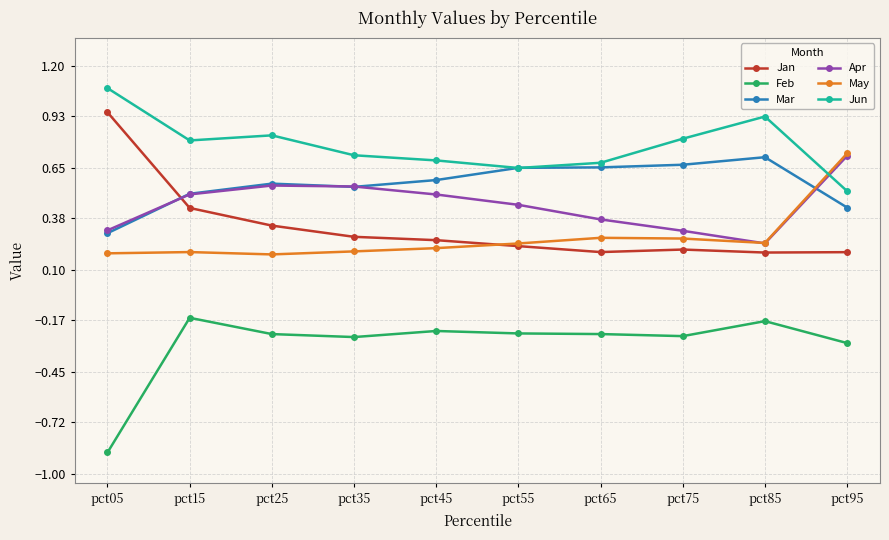

The Feb series shows -0.2 at pct45. True or false?

True